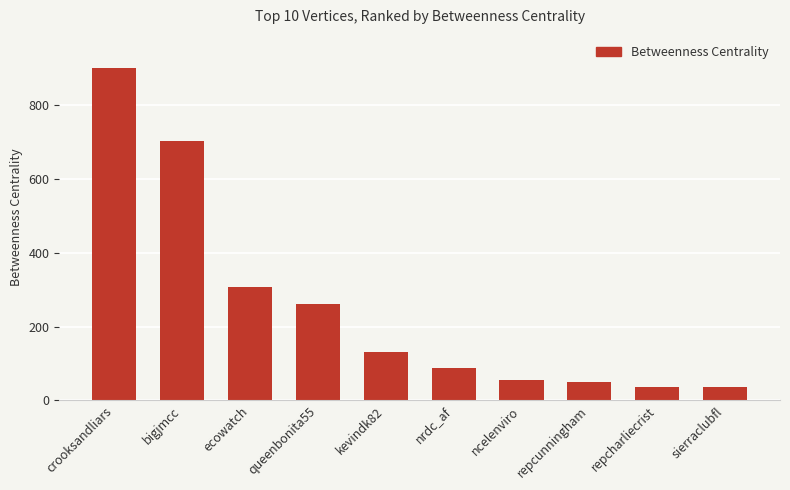

The chart shows a value of 36.7 at sierraclubfl. True or false?

True